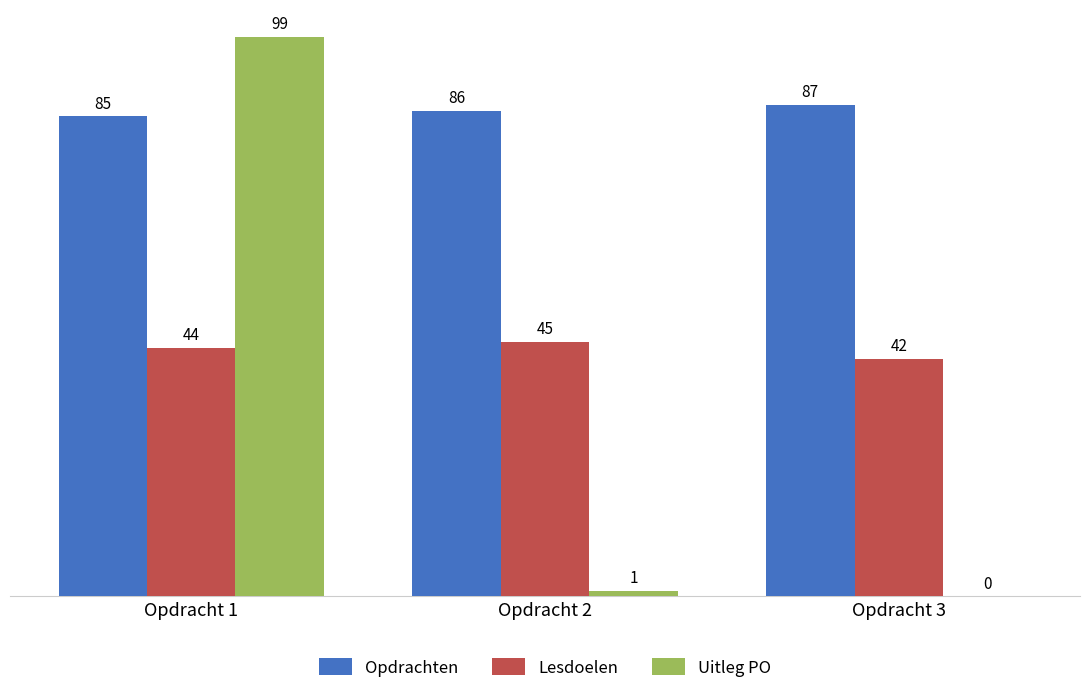

What is the difference between the Lesdoelen values at Opdracht 2 and Opdracht 3?

3